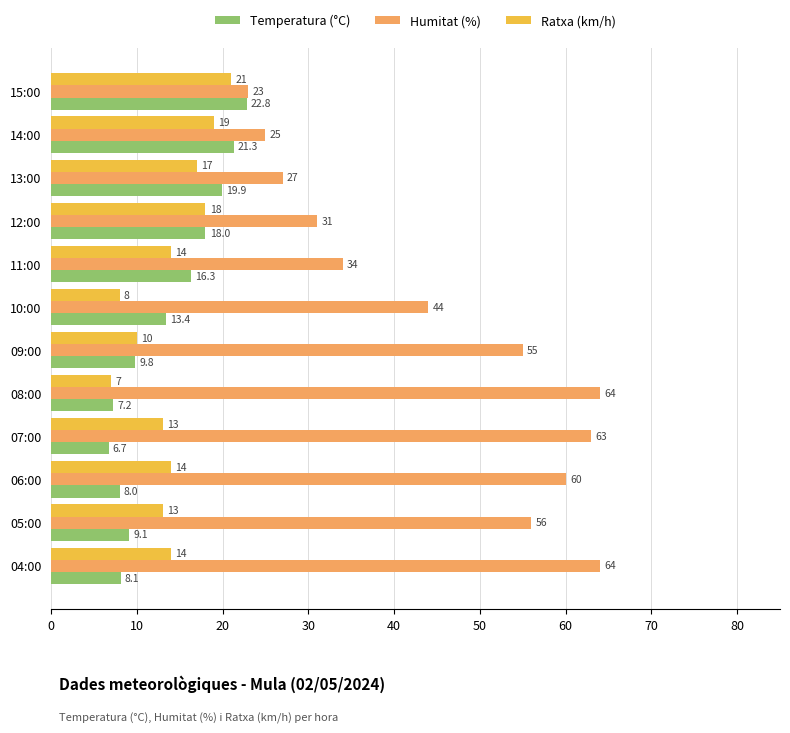

Is it true that Temperatura (°C) equals 21.3 at 14:00?

True